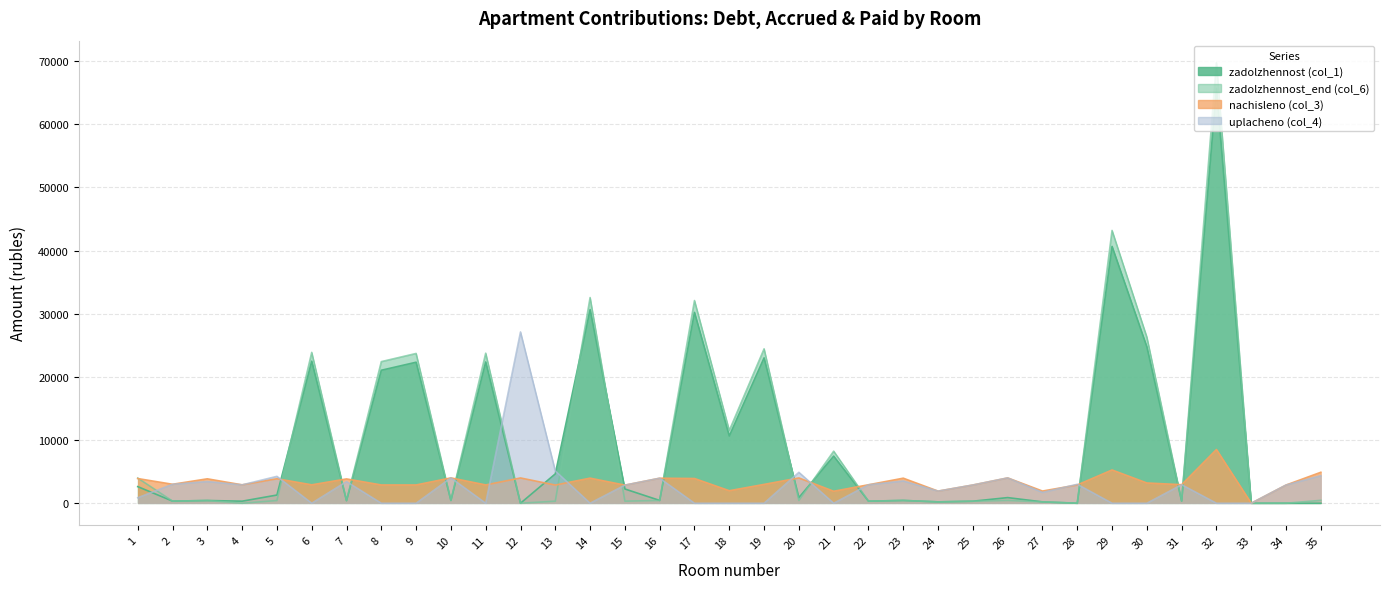

Between 16 and 28, which series saw the biggest shift?

nachisleno (col_3)